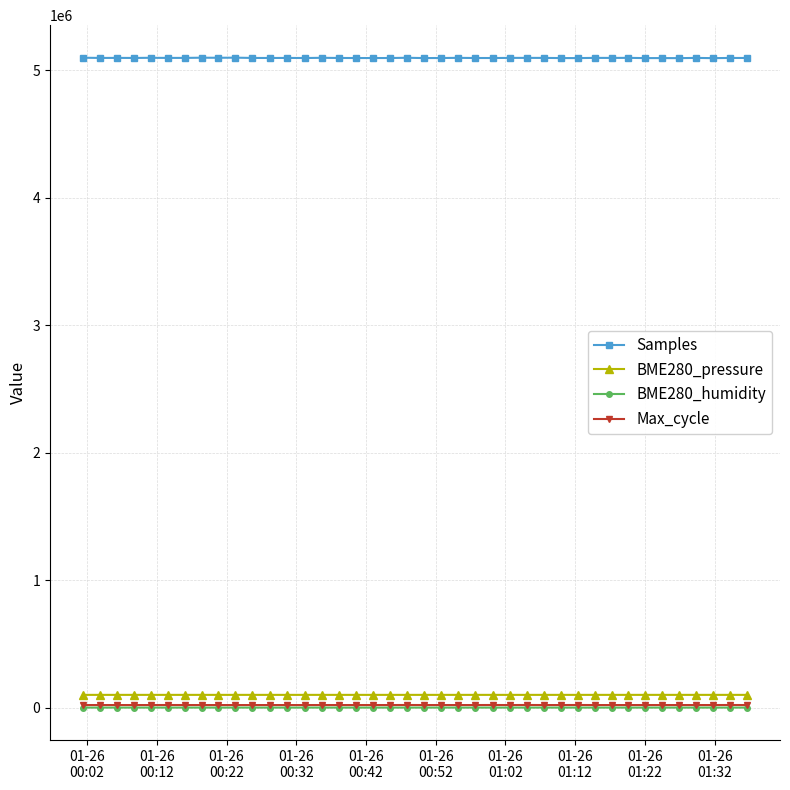

What is the maximum value shown in the chart?

5098139.0